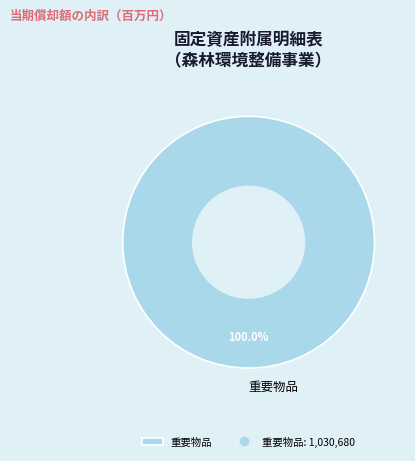

Rank the categories by value from lowest to highest.

重要物品